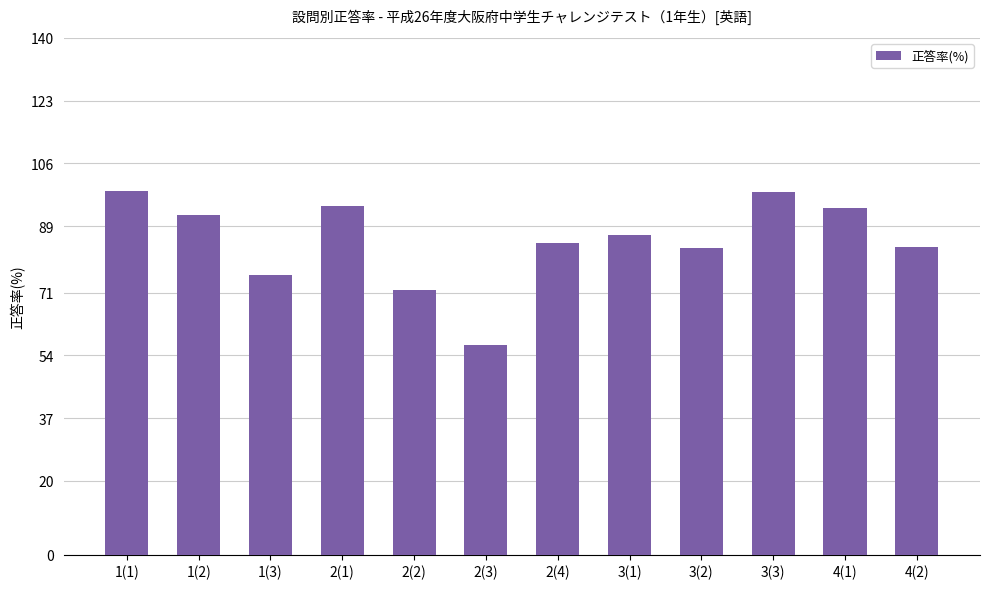

Which has a higher value, 1(2) or 1(3)?

1(2)